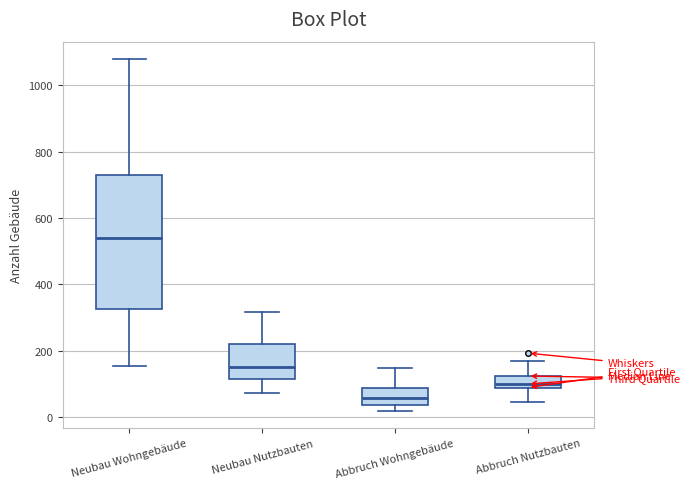

Reading left to right, read every box against the y-axis: the position of its median line, the range the box covers, and the ends of its whiskers. The values are not printed on the chart, so give them approximately, as read against the axis.

Neubau Wohngebäude: median 540, box 320 to 740, whiskers 160 to 1080
Neubau Nutzbauten: median 160, box 120 to 220, whiskers 80 to 320
Abbruch Wohngebäude: median 60, box 40 to 80, whiskers 20 to 140
Abbruch Nutzbauten: median 100, box 80 to 120, whiskers 40 to 160